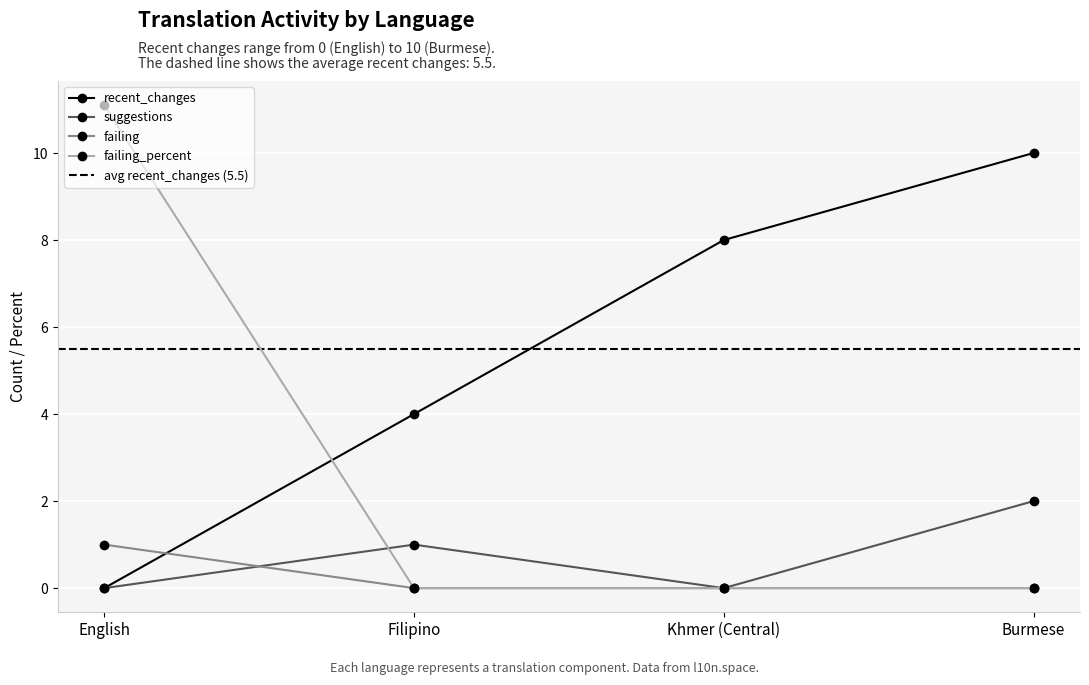

List the labels in order of failing value, smallest first.

Filipino, Khmer (Central), Burmese, English